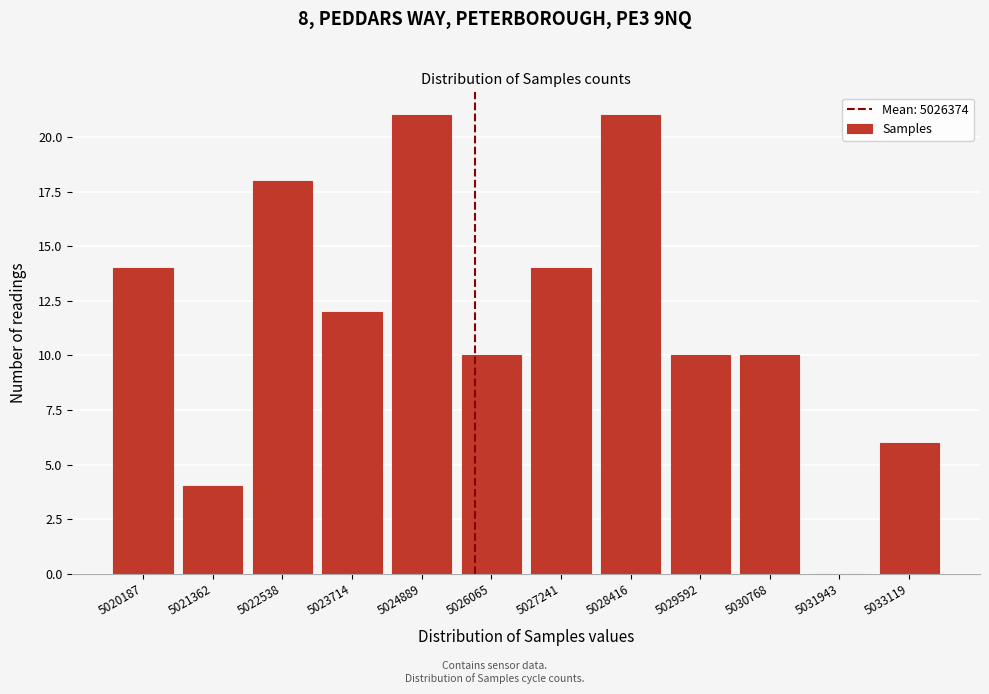

Reading left to right, what are all the values shown in this chart?

5020187=14	5021362=4	5022538=18	5023714=12	5024889=21	5026065=10	5027241=14	5028416=21	5029592=10	5030768=10	5031943=0	5033119=6